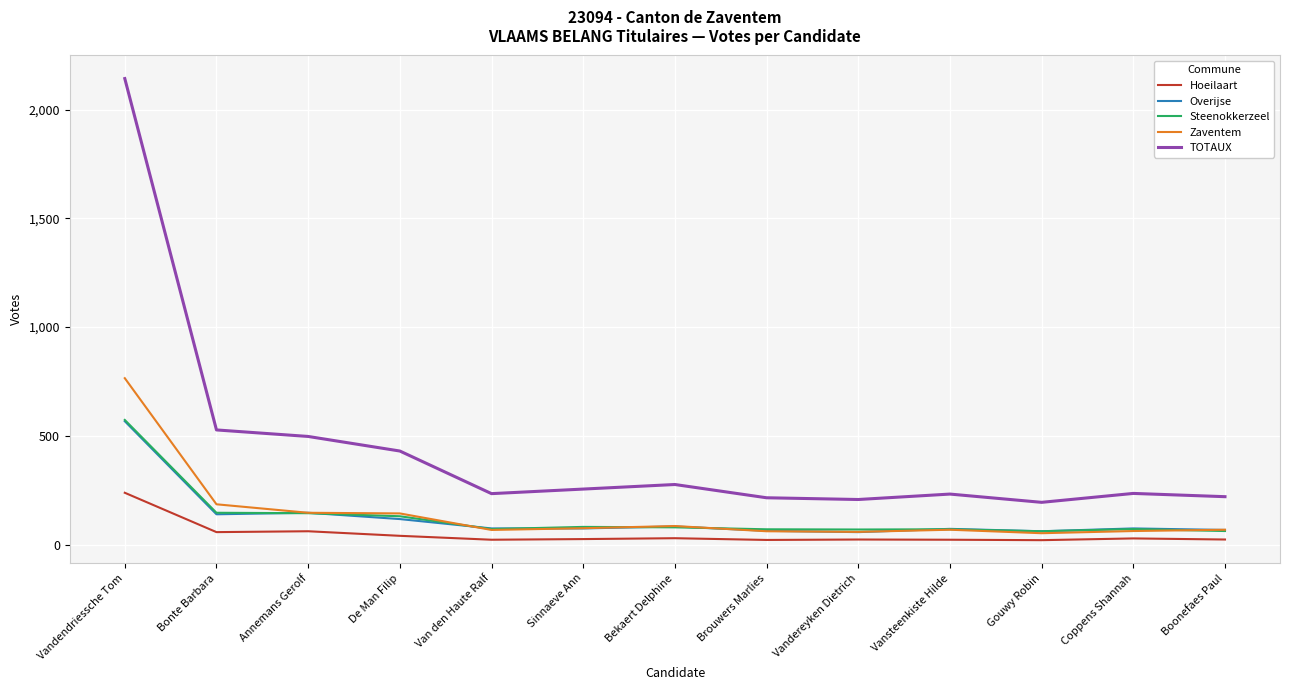

Which label corresponds to the largest value in the chart?

Vandendriessche Tom